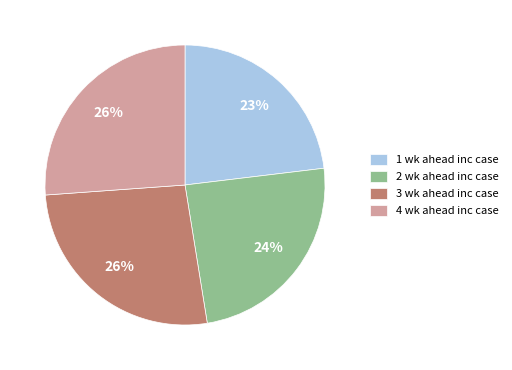

Is there a majority slice in this chart?

No